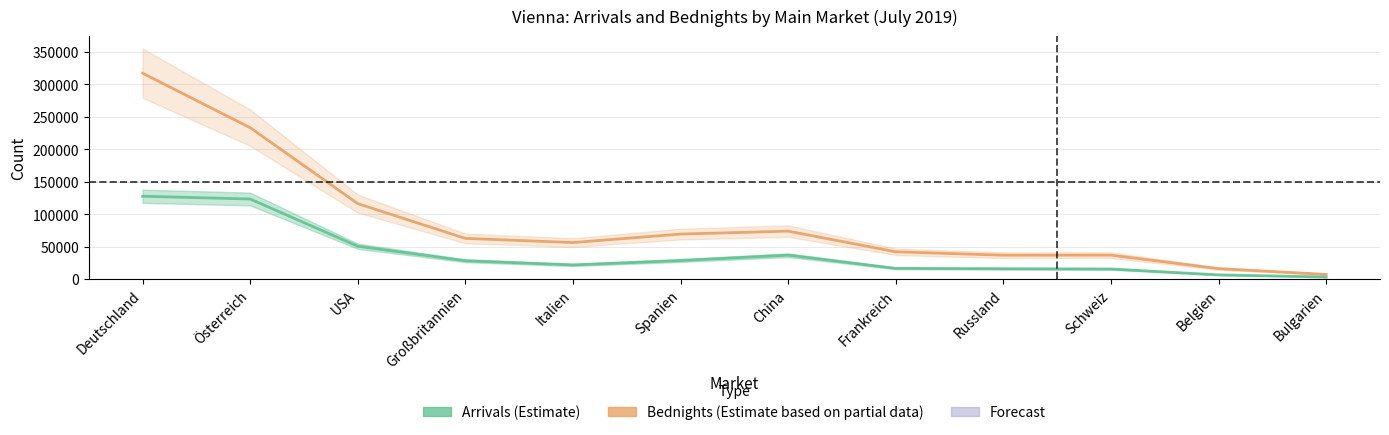

True or false: Arrivals and Bednights intersect in this chart.

False